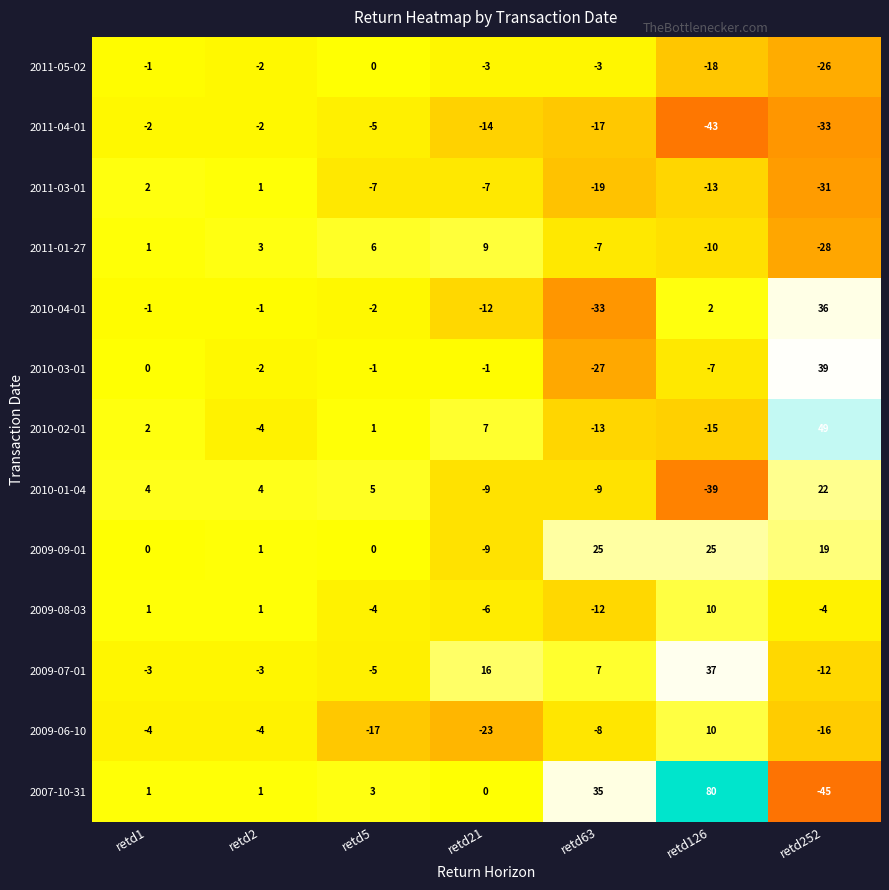

At which label does 2007-10-31 reach its minimum?

retd252